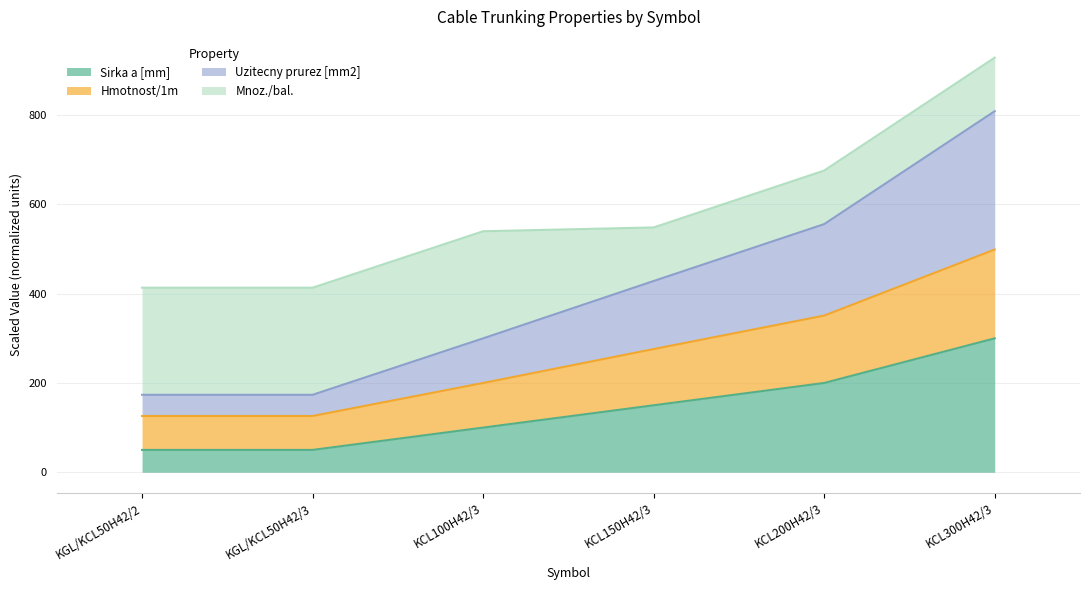

Between KGL/KCL50H42/2 and KCL200H42/3, which is larger?

KCL200H42/3